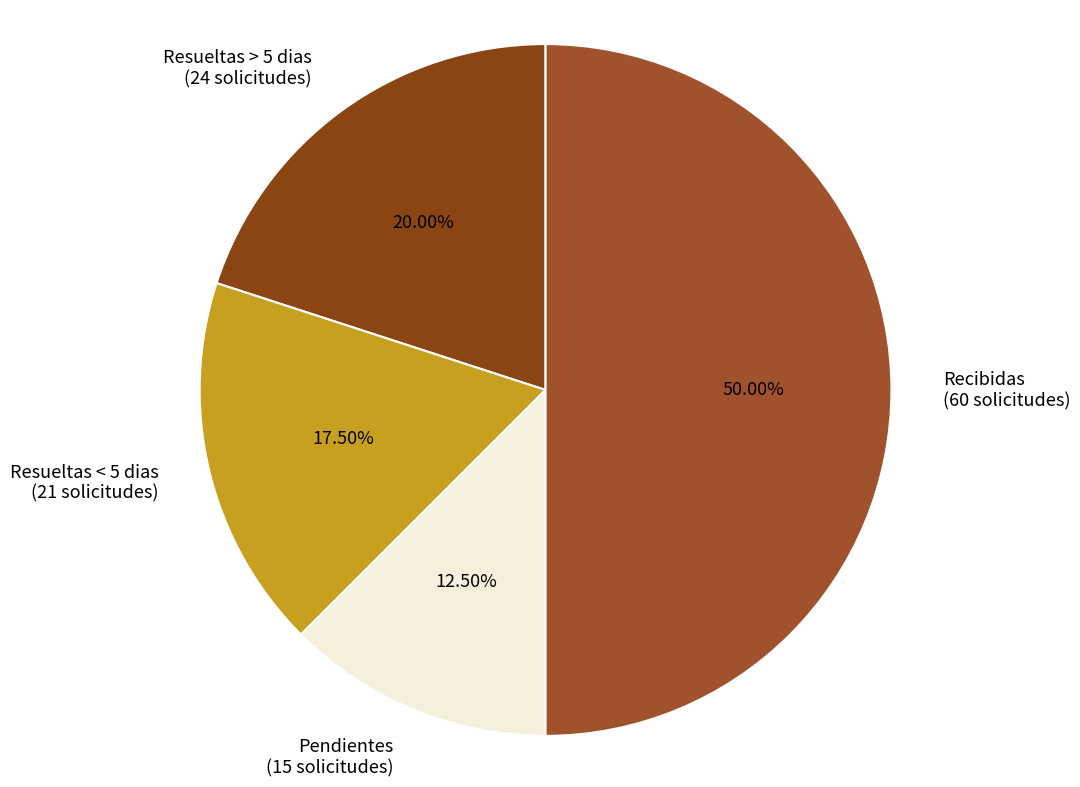

What is the total percentage of Resueltas < 5 dias and Pendientes?

30.0%